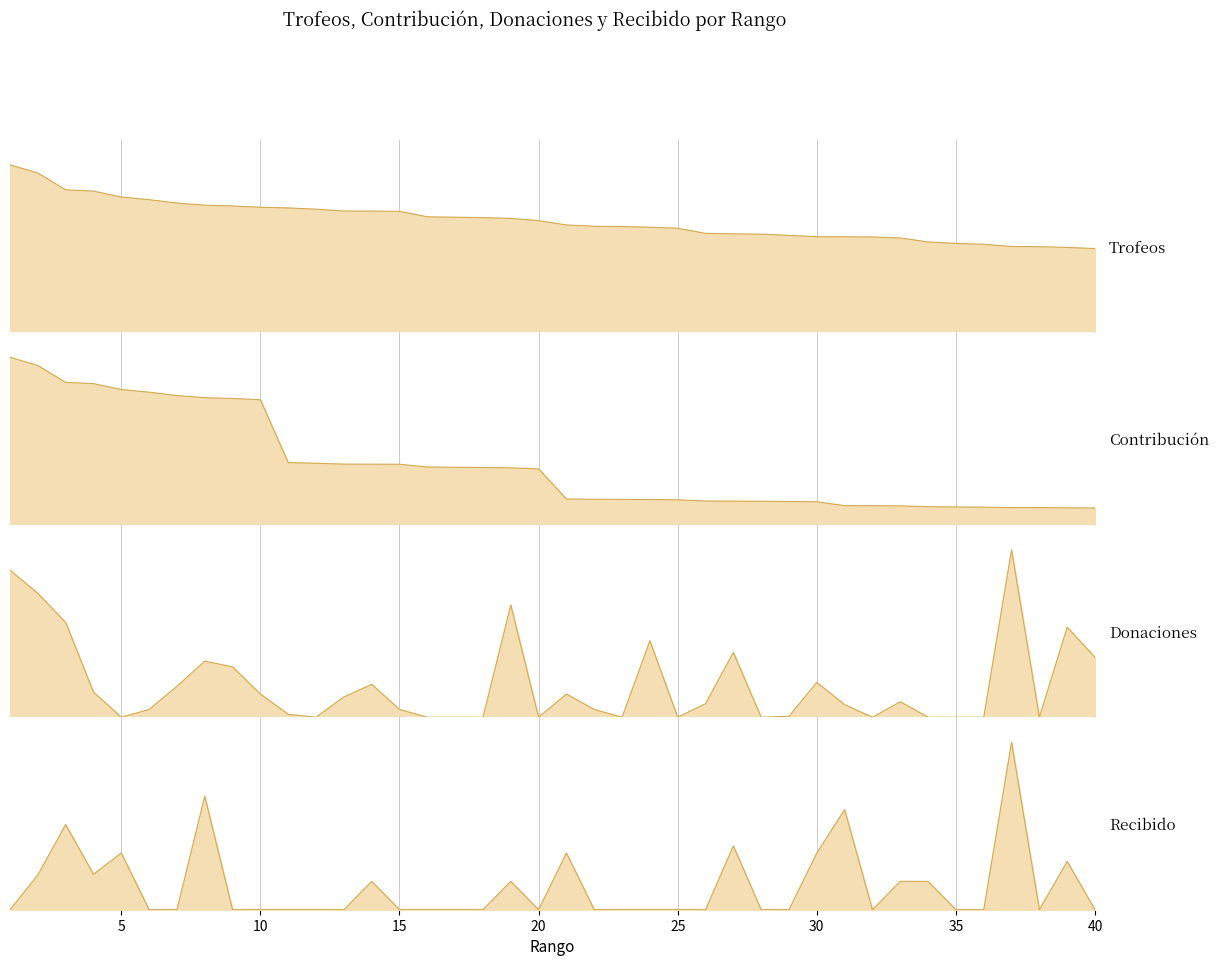

Is it true that Donaciones equals 41 at 39?

False